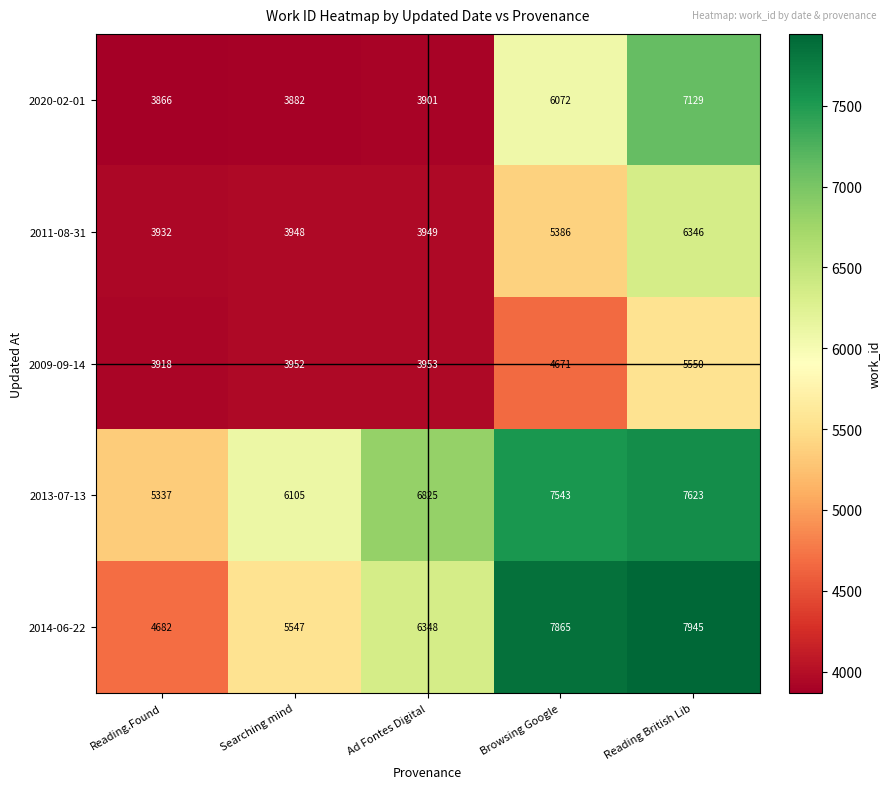

Reading left to right, transcribe all the data shown in this chart.

2020-02-01: 3866	3882	3901	6072	7129
2011-08-31: 3932	3948	3949	5386	6346
2009-09-14: 3918	3952	3953	4671	5550
2013-07-13: 5337	6105	6825	7543	7623
2014-06-22: 4682	5547	6348	7865	7945